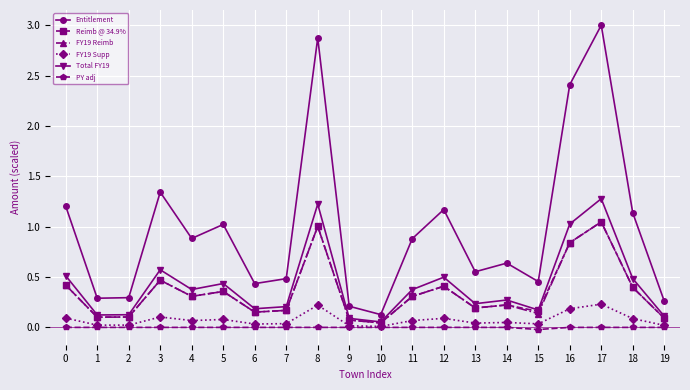

Where is the first local maximum for Total FY19?

3